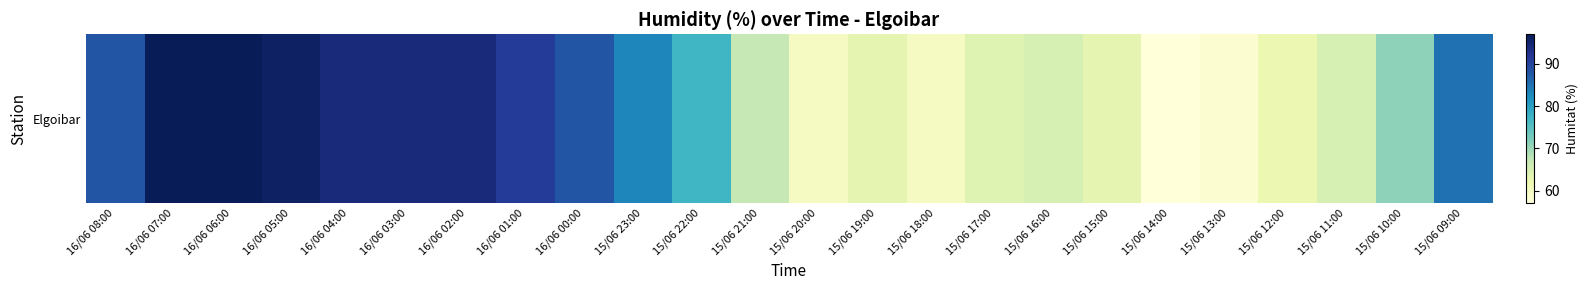

List the labels in order of value, largest first.

16/06 07:00, 16/06 06:00, 16/06 05:00, 16/06 04:00, 16/06 03:00, 16/06 02:00, 16/06 01:00, 16/06 08:00, 16/06 00:00, 15/06 09:00, 15/06 23:00, 15/06 22:00, 15/06 10:00, 15/06 21:00, 15/06 16:00, 15/06 11:00, 15/06 17:00, 15/06 19:00, 15/06 15:00, 15/06 12:00, 15/06 20:00, 15/06 18:00, 15/06 13:00, 15/06 14:00